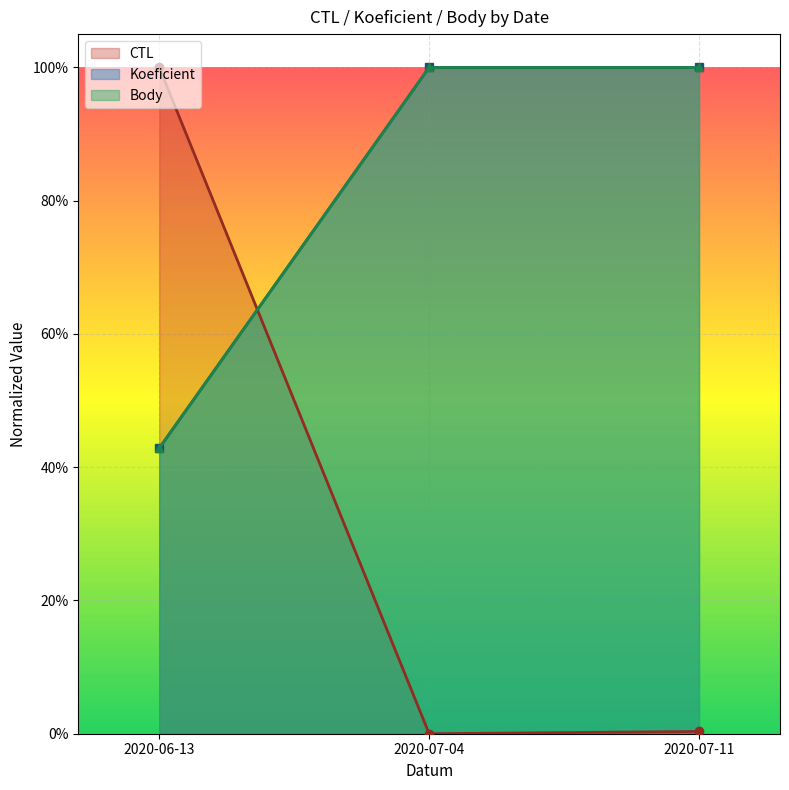

Which series has the widest spread of values?

CTL